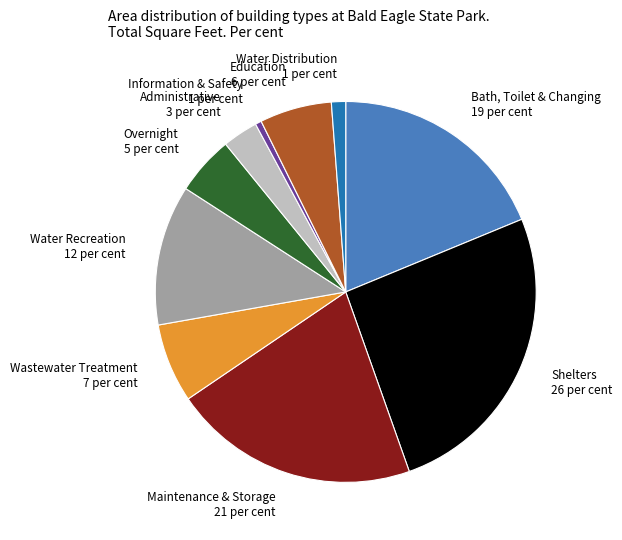

Rank the categories by value from lowest to highest.

Information & Safety, Water Distribution, Administrative, Overnight, Education, Wastewater Treatment, Water Recreation, Bath, Toilet & Changing, Maintenance & Storage, Shelters